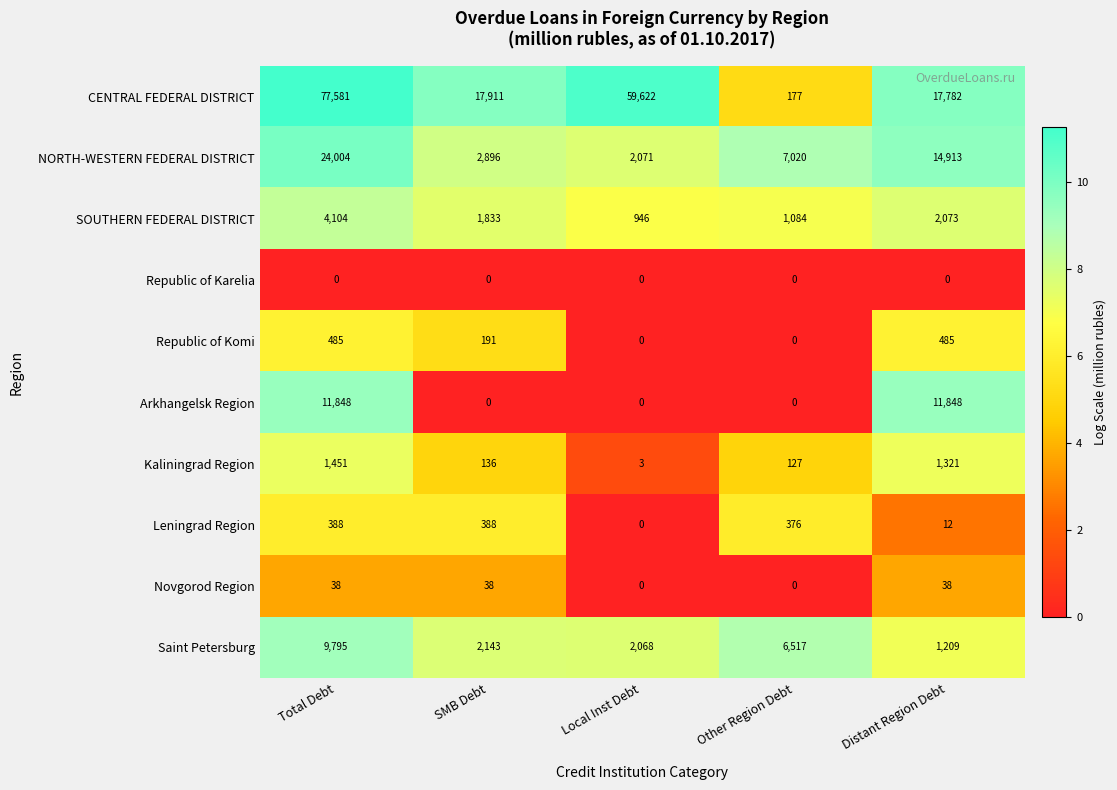

True or false: SOUTHERN FEDERAL DISTRICT has a value of 1250 at Distant Region Debt.

False